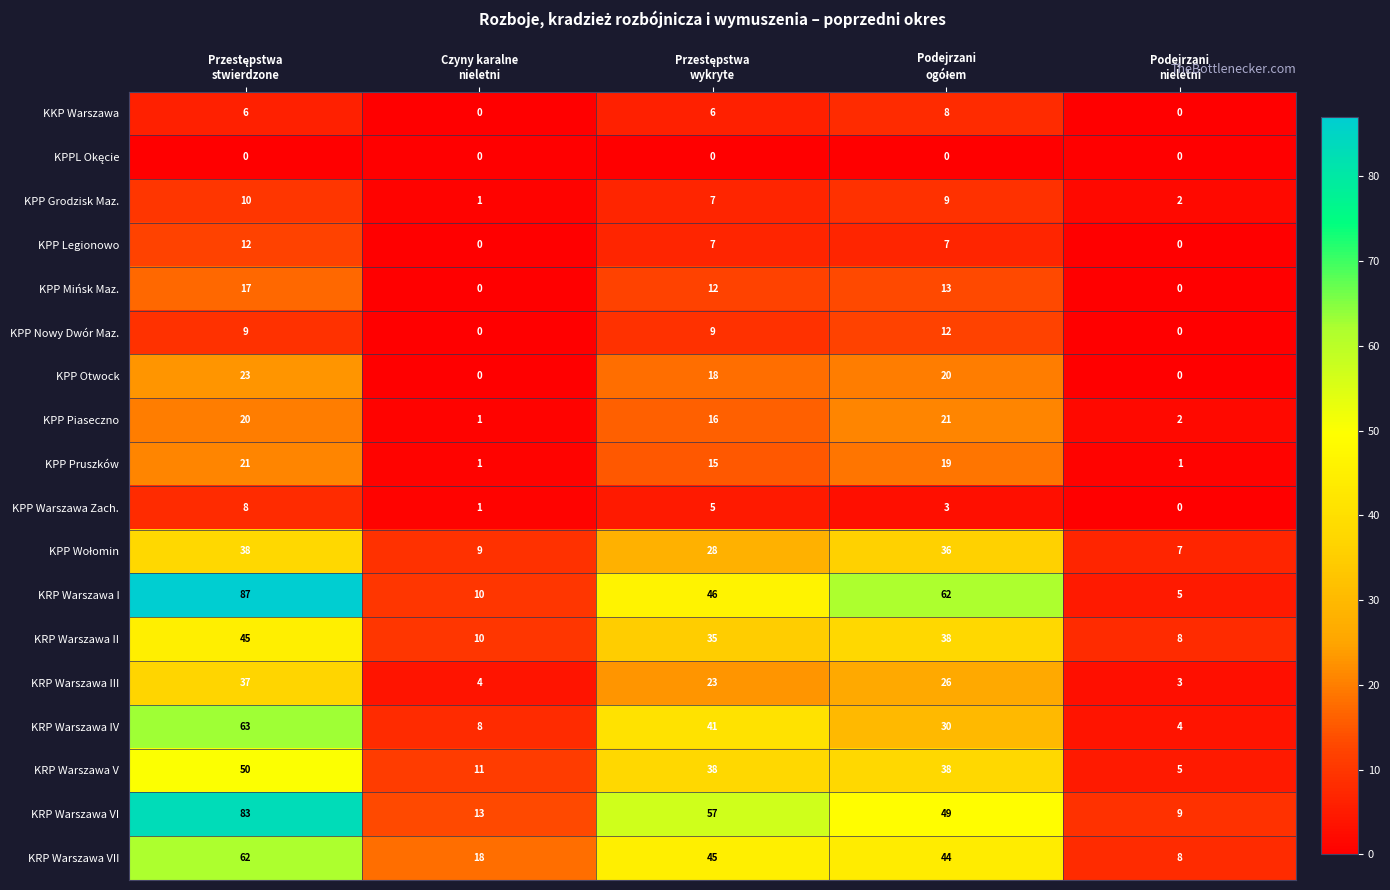

Which series has the largest total across all categories?

KRP Warszawa VI